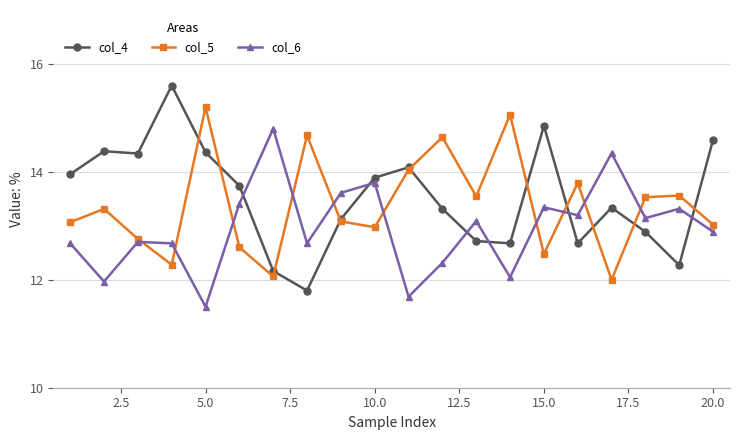

What is the maximum value shown in the chart?

15.6